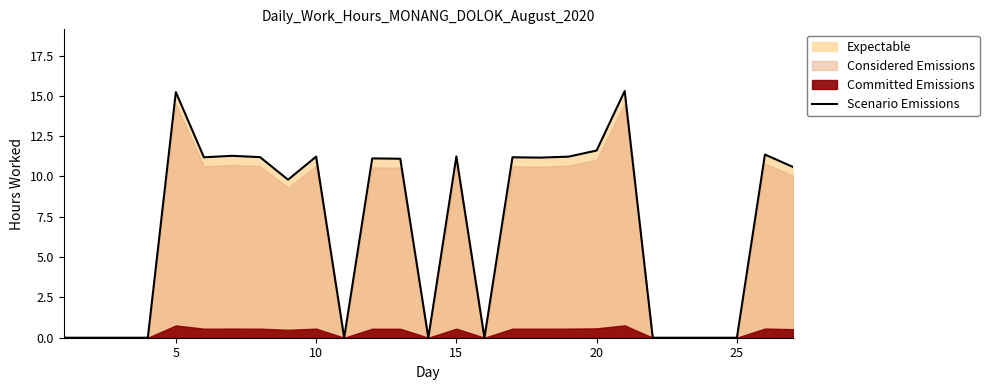

What is the highest value of the Scenario Emissions series?

15.3